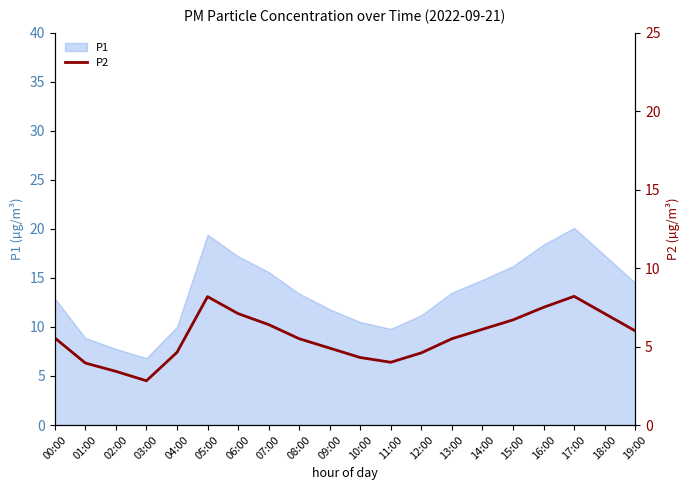

List the labels in order of value, smallest first.

03:00, 02:00, 01:00, 11:00, 10:00, 12:00, 04:00, 09:00, 08:00, 13:00, 00:00, 19:00, 14:00, 07:00, 15:00, 06:00, 18:00, 16:00, 05:00, 17:00